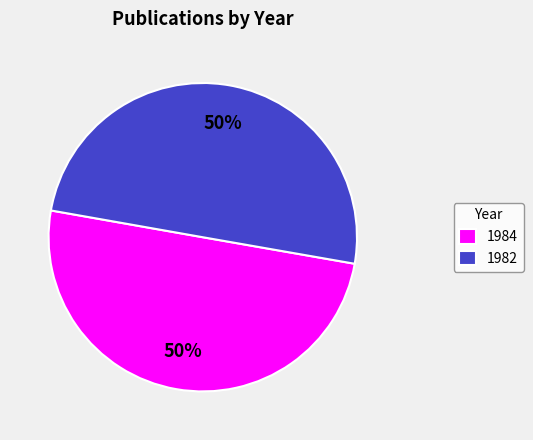

Do 1982 and 1984 together represent more than half of the pie?

Yes